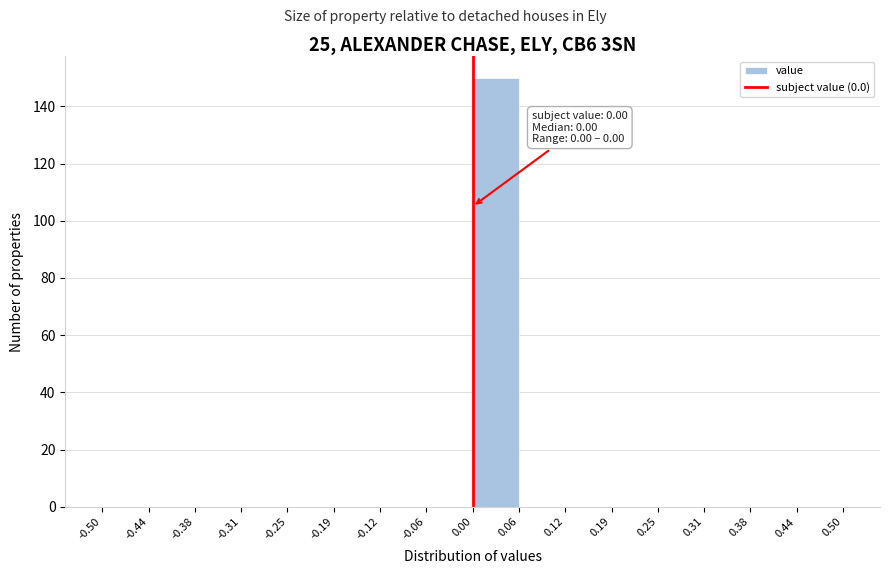

Over which range of the x-axis is the bar tallest?

0.00 to 0.06